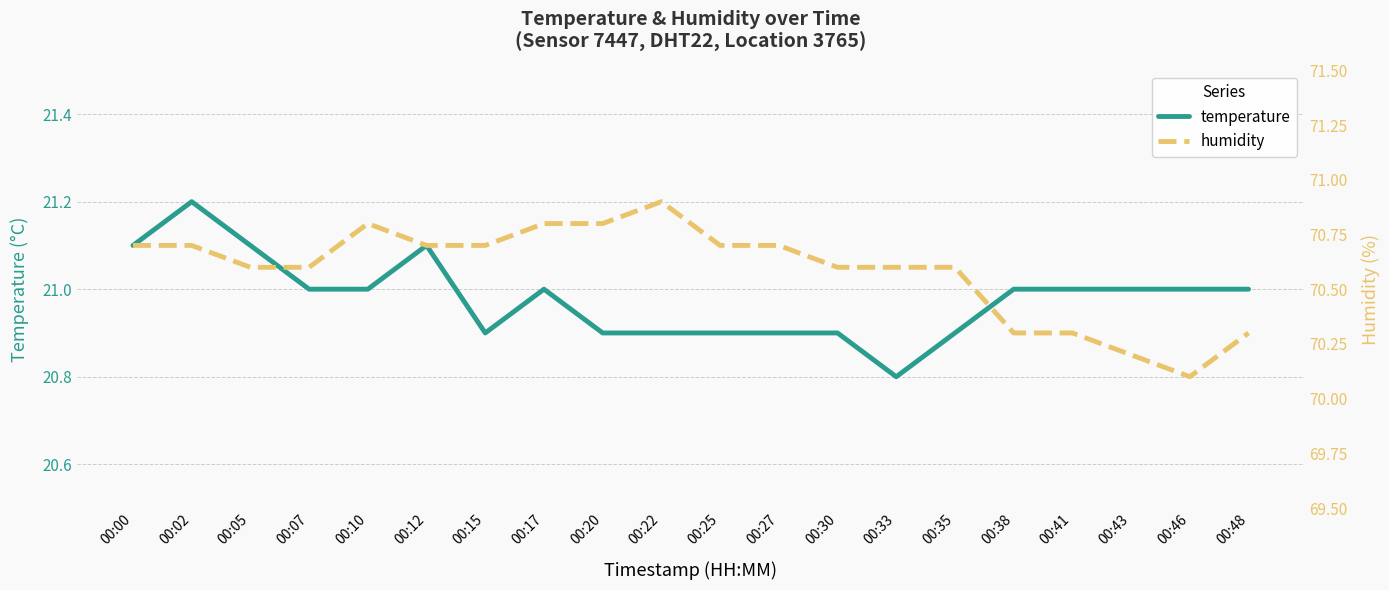

Reading left to right, extract all data points from this chart.

temperature: 00:00=21.1	00:02=21.2	00:05=21.1	00:07=21.0	00:10=21.0	00:12=21.1	00:15=20.9	00:17=21.0	00:20=20.9	00:22=20.9	00:25=20.9	00:27=20.9	00:30=20.9	00:33=20.8	00:35=20.9	00:38=21.0	00:41=21.0	00:43=21.0	00:46=21.0	00:48=21.0
humidity: 00:00=70.7	00:02=70.7	00:05=70.6	00:07=70.6	00:10=70.8	00:12=70.7	00:15=70.7	00:17=70.8	00:20=70.8	00:22=70.9	00:25=70.7	00:27=70.7	00:30=70.6	00:33=70.6	00:35=70.6	00:38=70.3	00:41=70.3	00:43=70.2	00:46=70.1	00:48=70.3